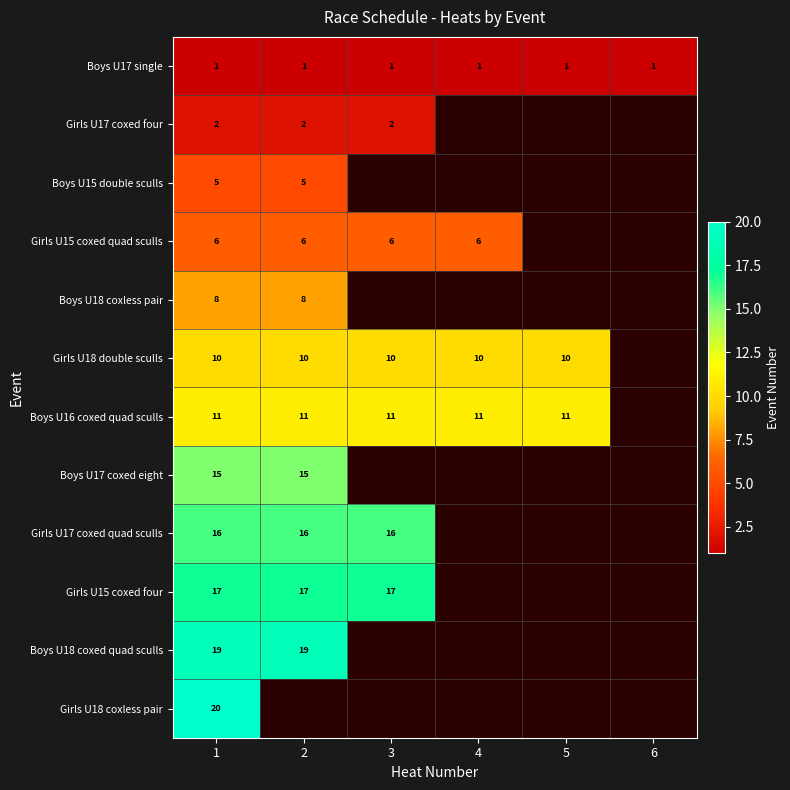

The Girls U17 coxed quad sculls series shows 28 at 1. True or false?

False